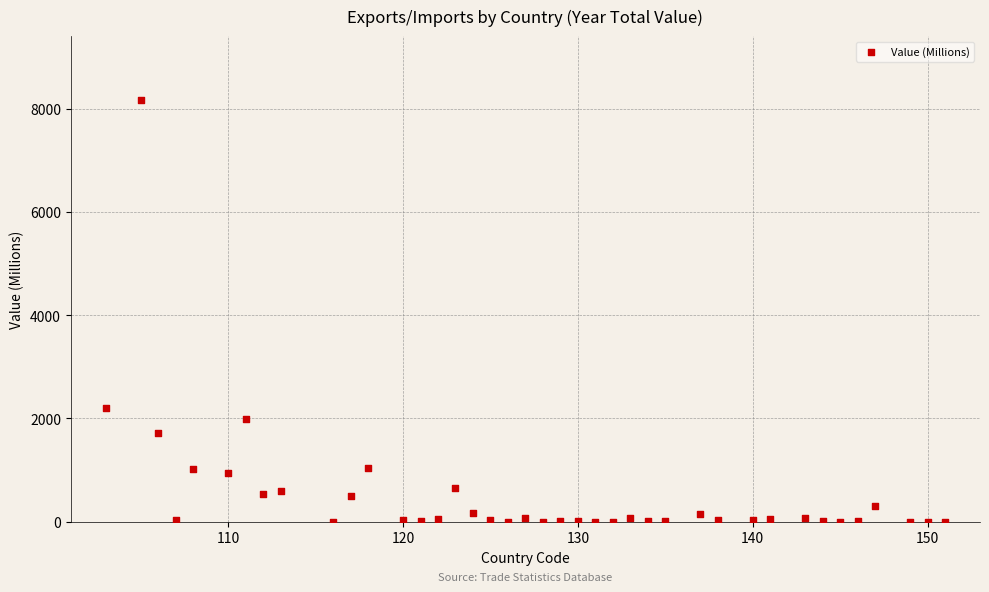

What is the range of Y values (max minus min)?

8174.7